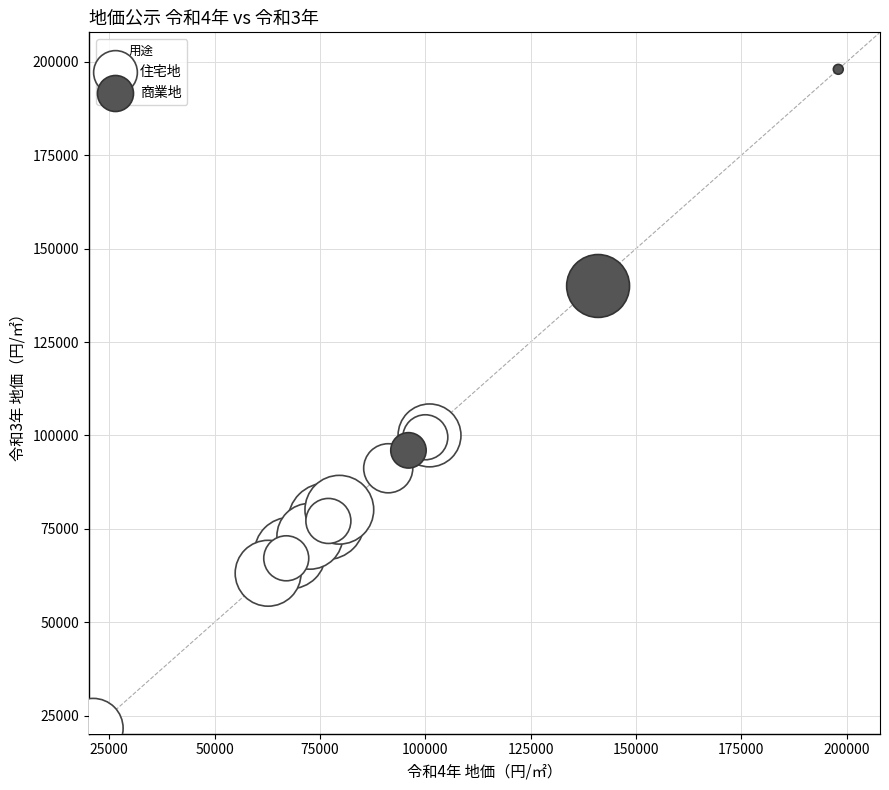

Which series reaches the maximum Y coordinate?

商業地